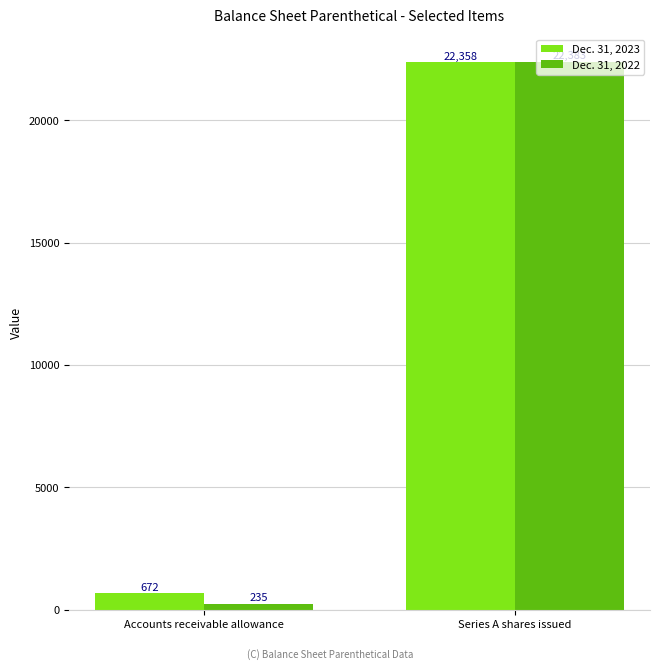

Are the bars grouped side by side (vs. stacked)?

Yes